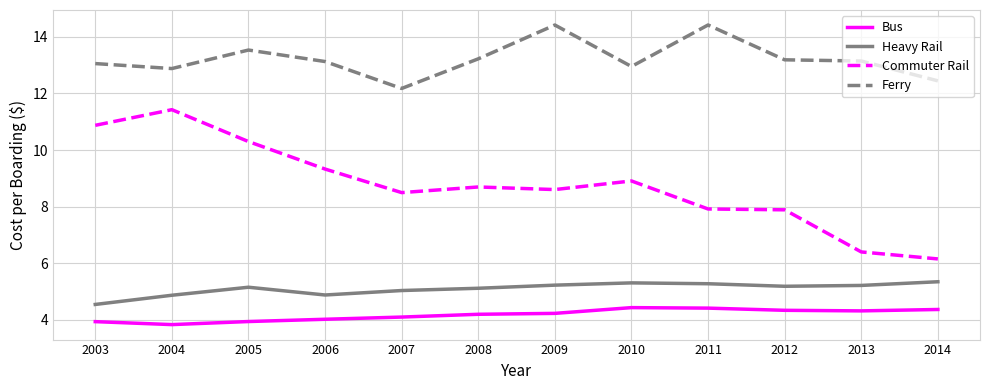

True or false: Commuter Rail and Heavy Rail intersect in this chart.

False